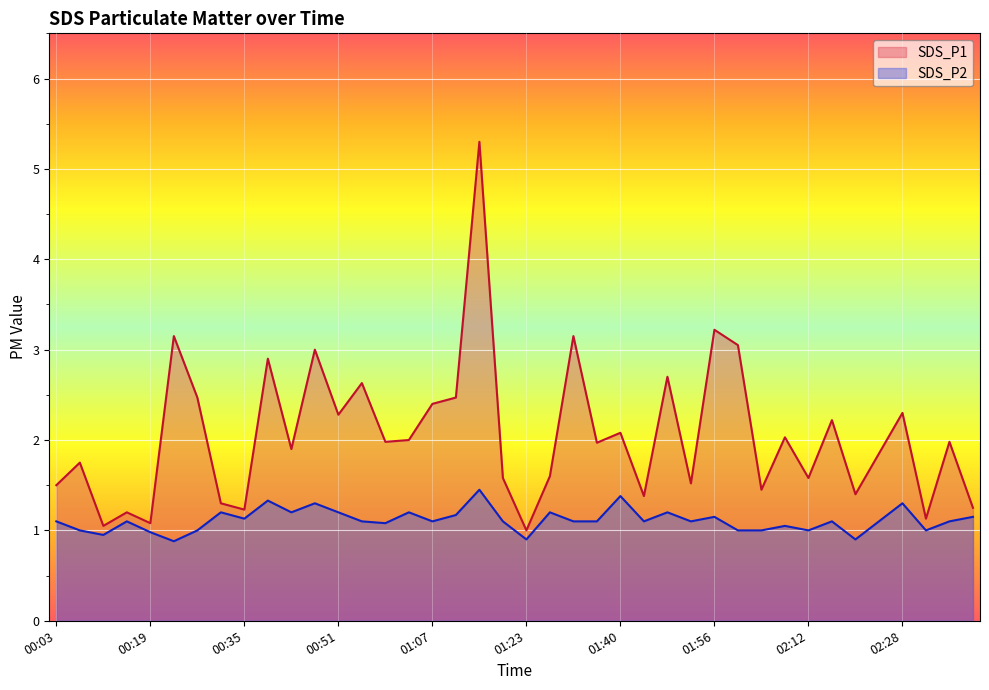

At which label does SDS_P1 reach its minimum?

01:23